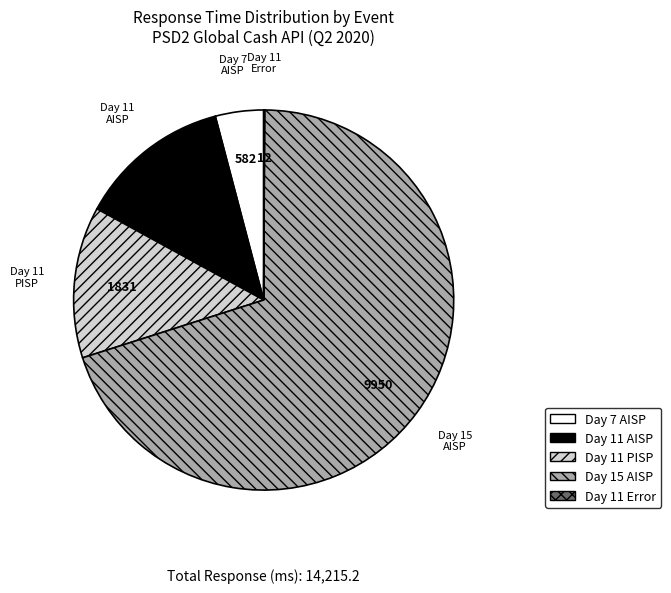

Do Day 11 PISP and Day 15 AISP together represent more than half of the pie?

Yes